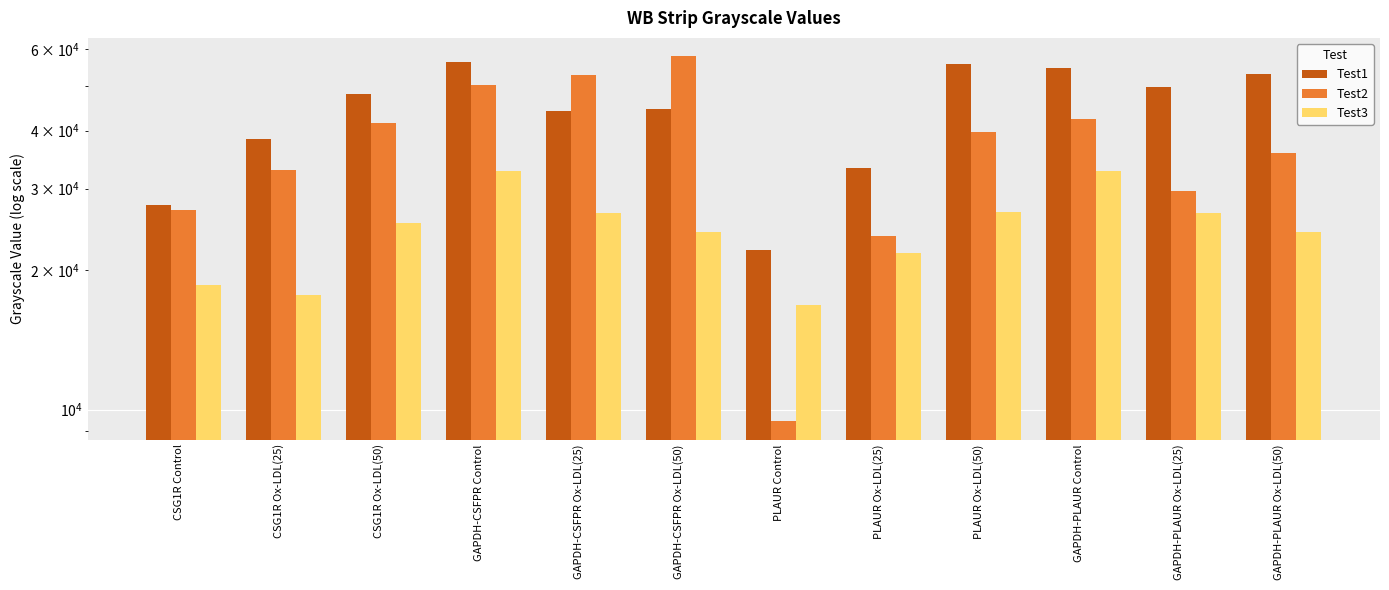

What position from the right is GAPDH-PLAUR Ox-LDL(25)?

2